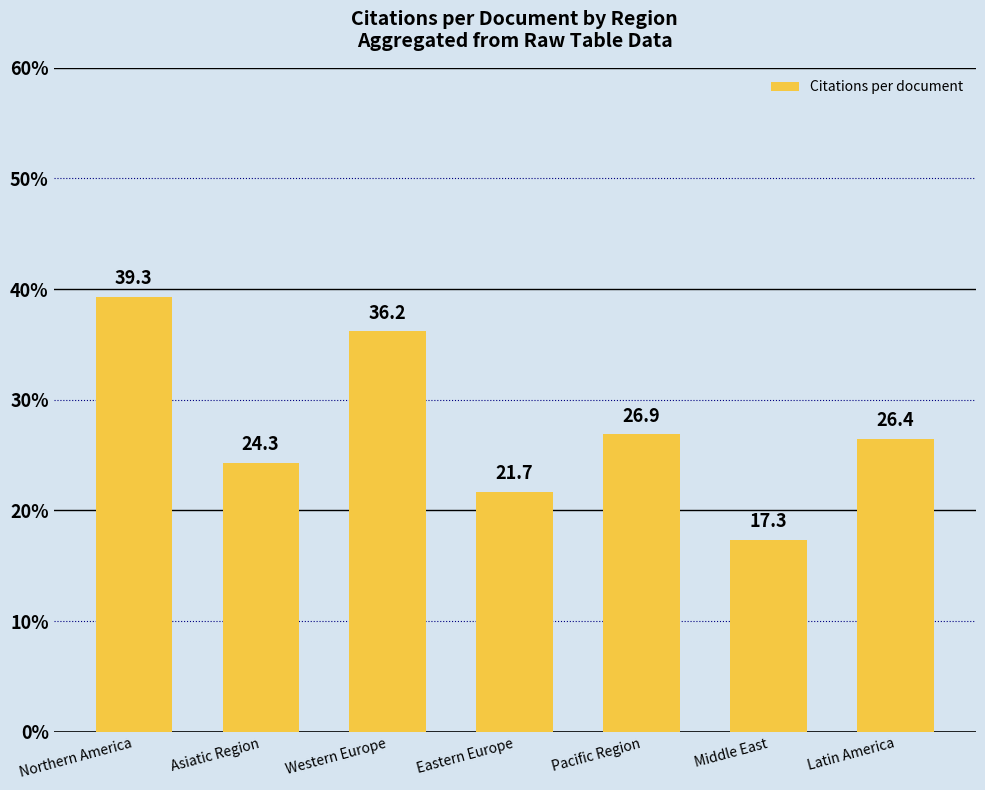

The chart shows a value of 45.3 at Latin America. True or false?

False